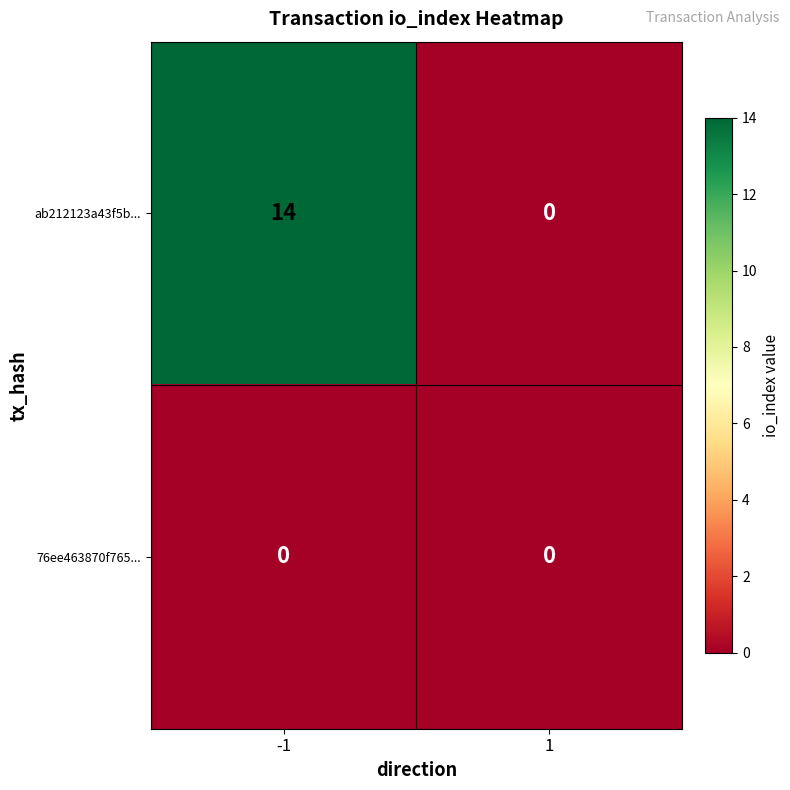

Rank the series at -1 from highest to lowest value.

ab212123a43f5b..., 76ee463870f765...